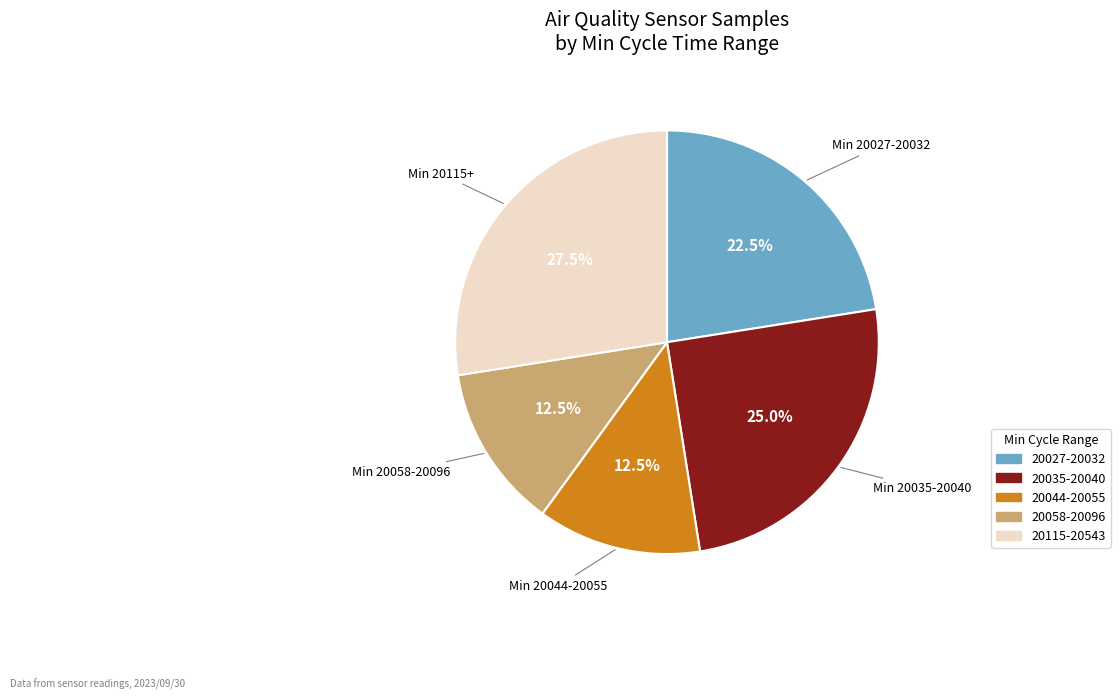

Between 20044-20055 and 20027-20032, which is larger?

20027-20032